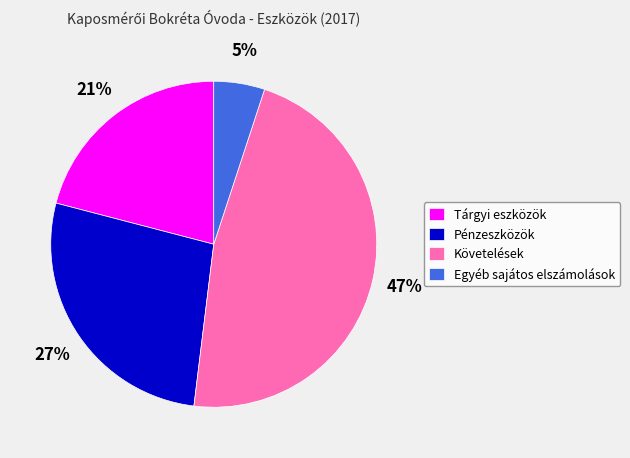

Is it true that Pénzeszközök is 35% of the pie?

False